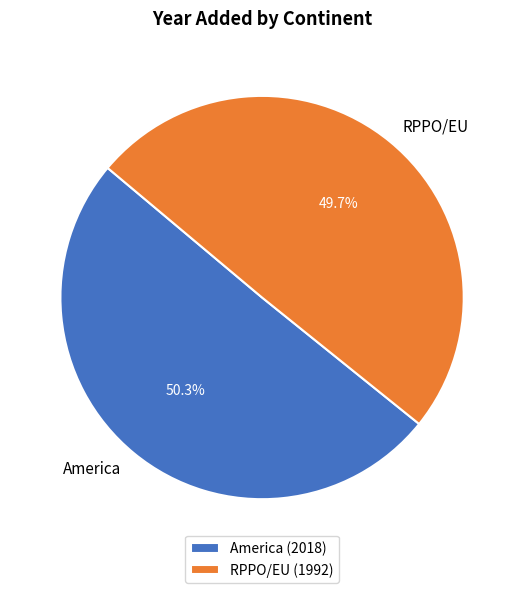

Which slice is the smallest?

RPPO/EU